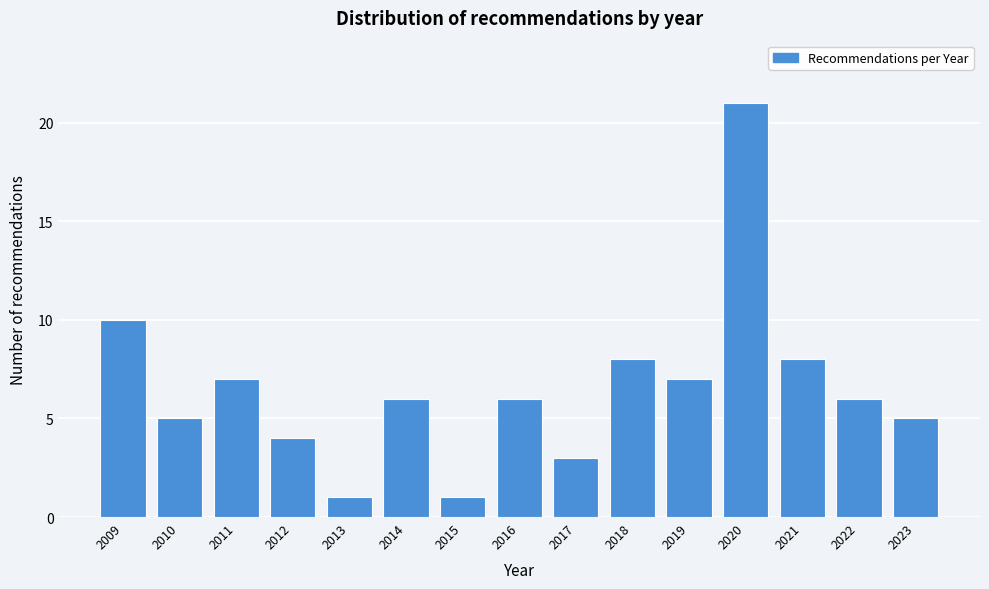

Reading left to right, what are all the values shown in this chart?

10	5	7	4	1	6	1	6	3	8	7	21	8	6	5